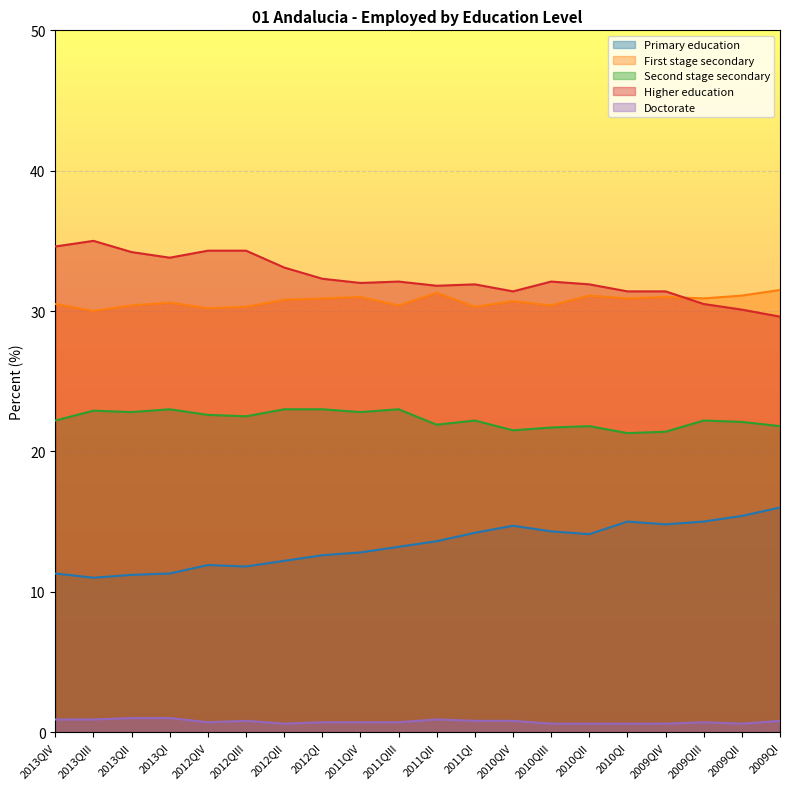

The value of Doctorate at 2010QIV is 0.8. True or false?

True